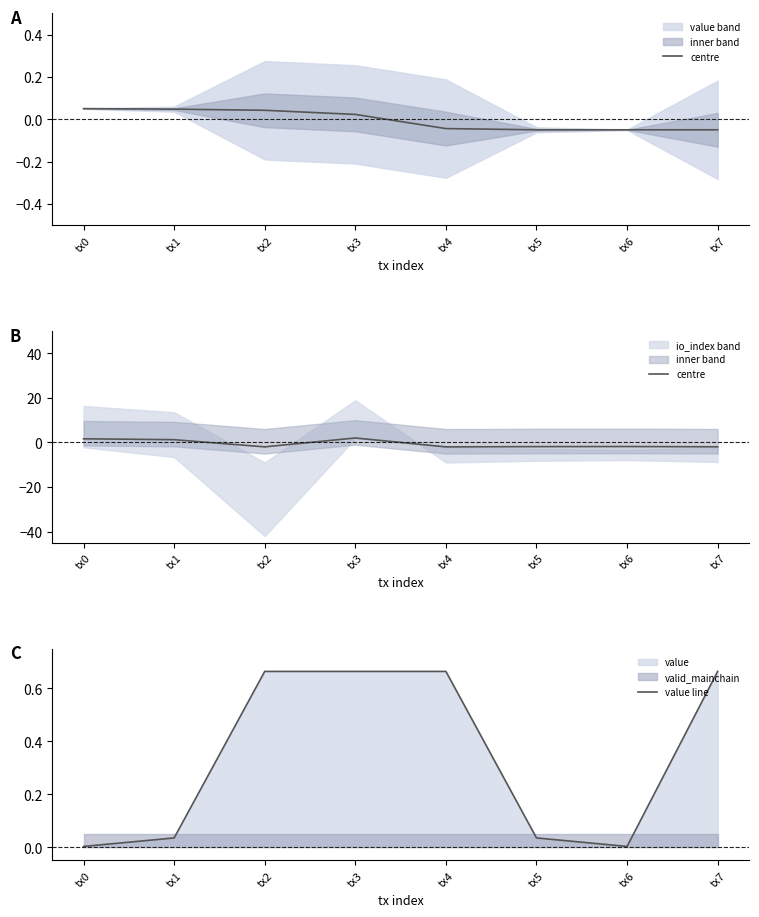

How many times do value line and centre cross each other?

3